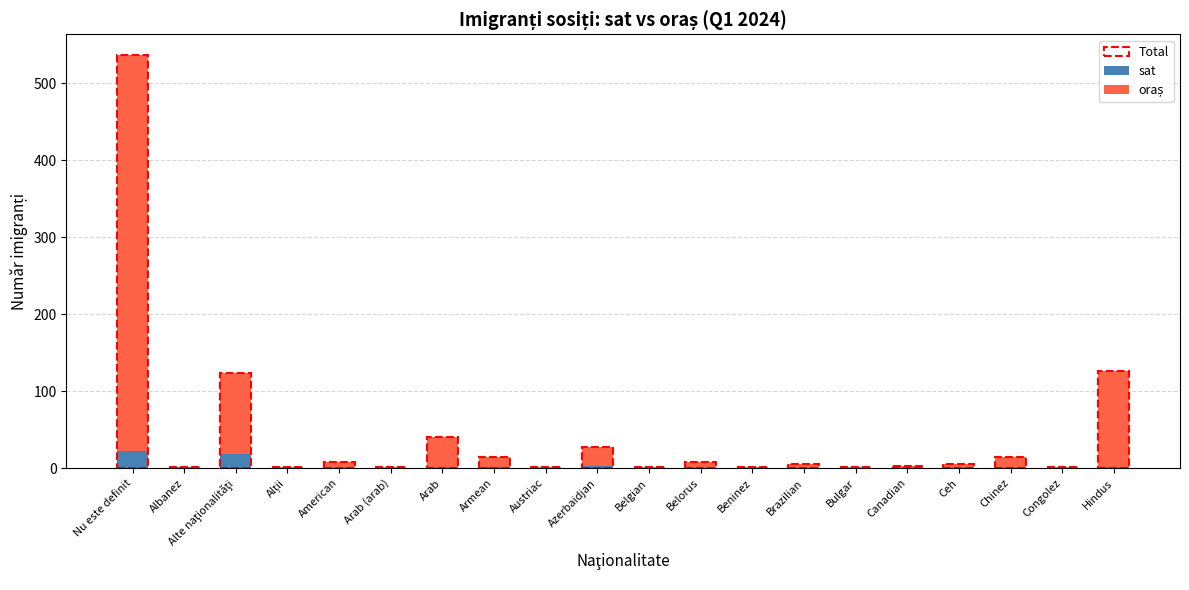

What is the total value across all series at Arab?

40